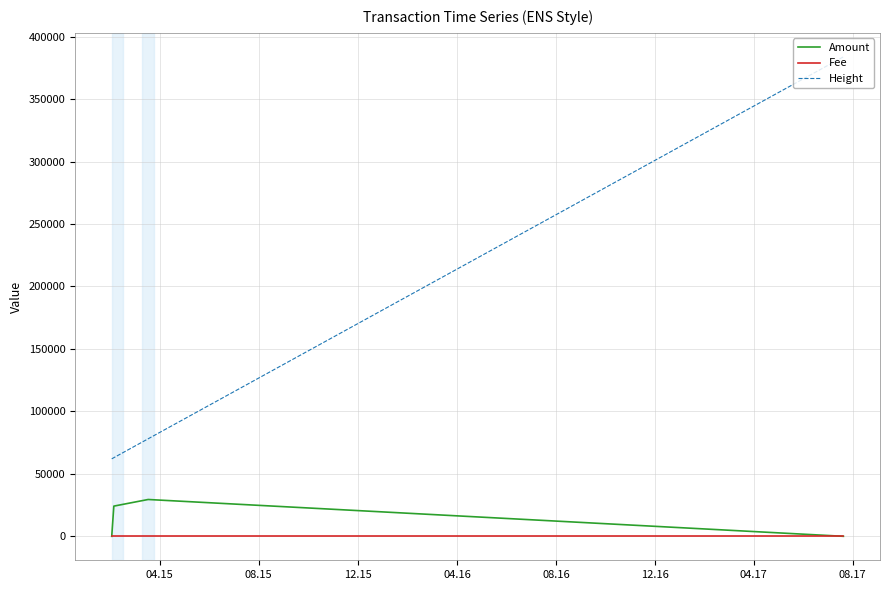

True or false: Height and Amount cross at least once.

False